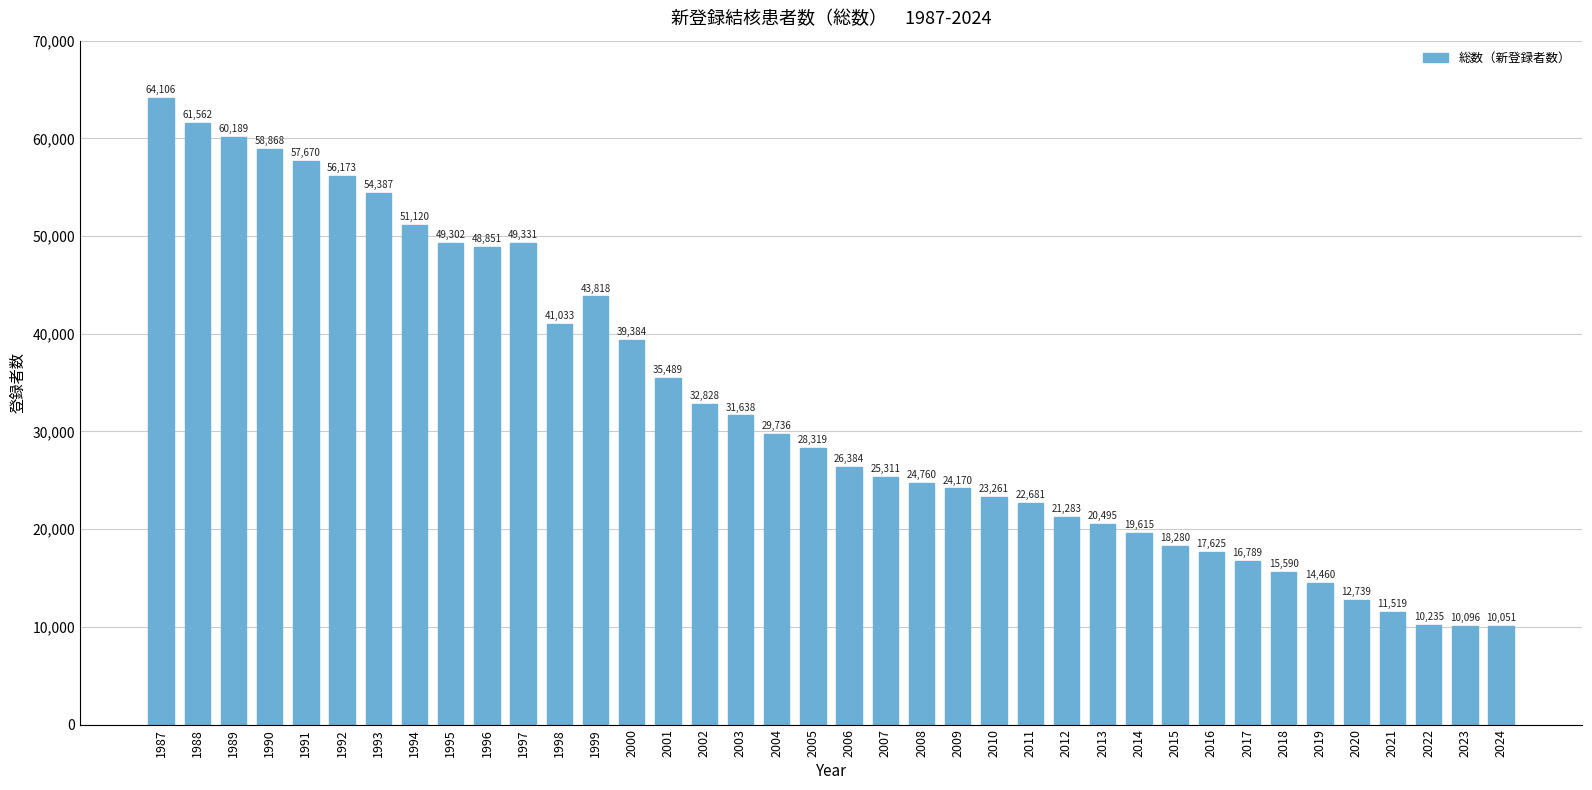

How many series are shown in this chart?

1